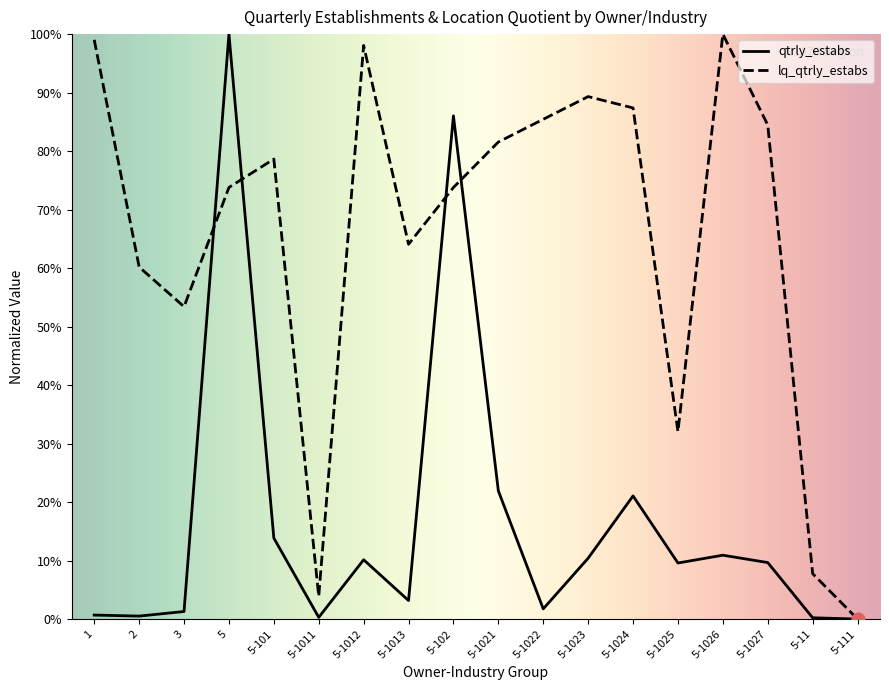

At how many categories does at least one series exceed 6?

16